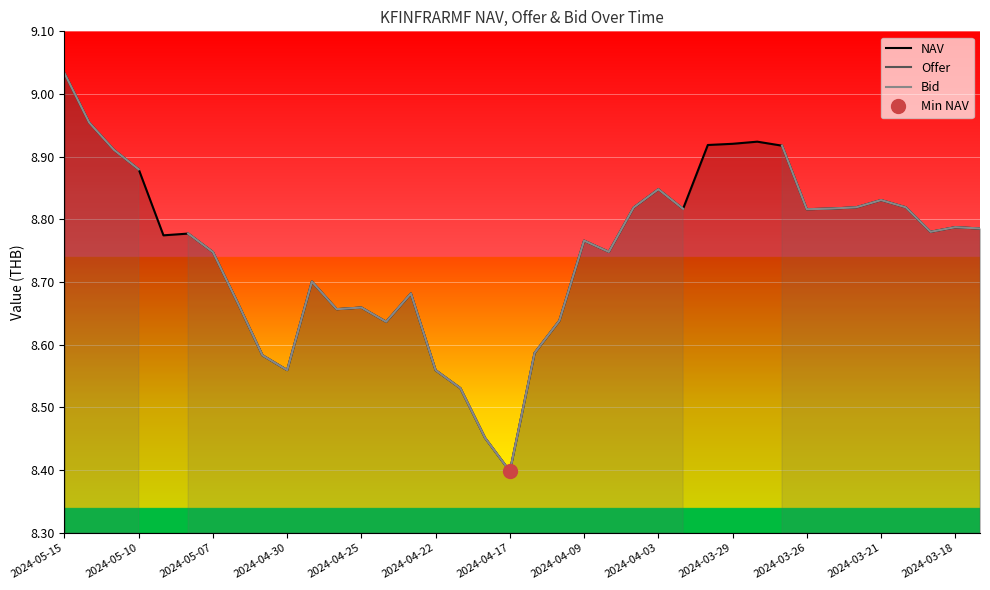

The NAV series shows 4.8 at 31. True or false?

False